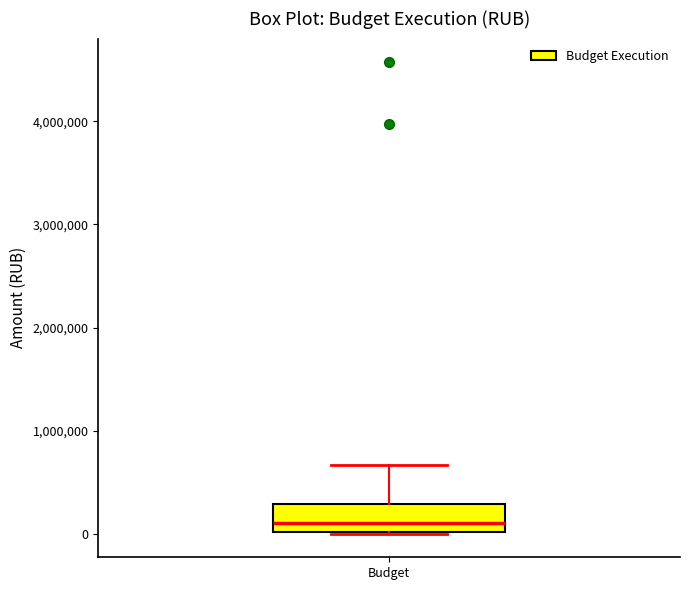

Read this box plot against the y-axis: the position of the median line, the range covered by the box, and the ends of both whiskers. The values are not printed on the chart, so give them approximately, as read against the axis.

median 100000, box 0 to 300000, whiskers 0 to 700000